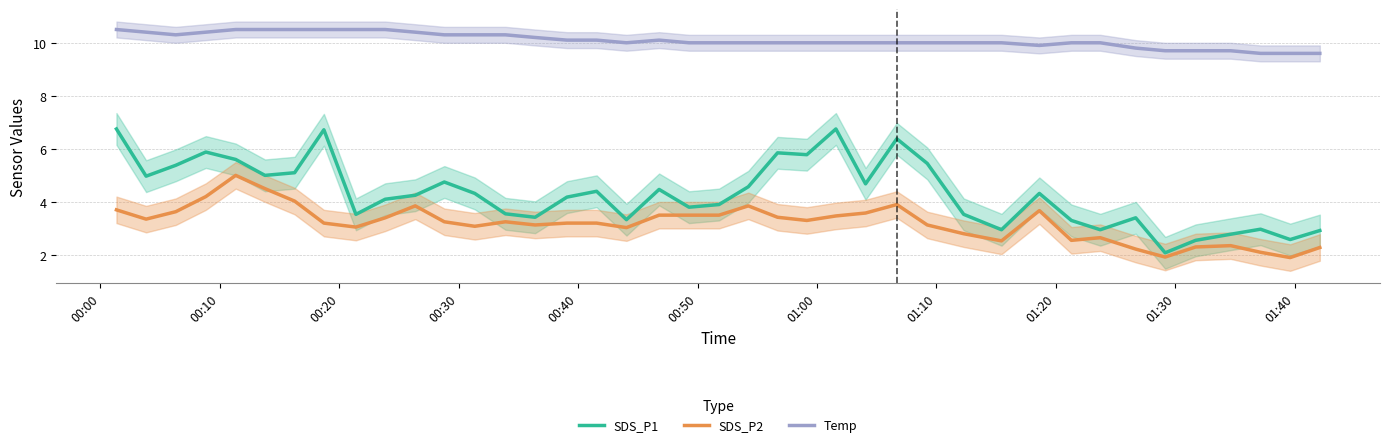

What is the highest value of the Temp series?

10.5